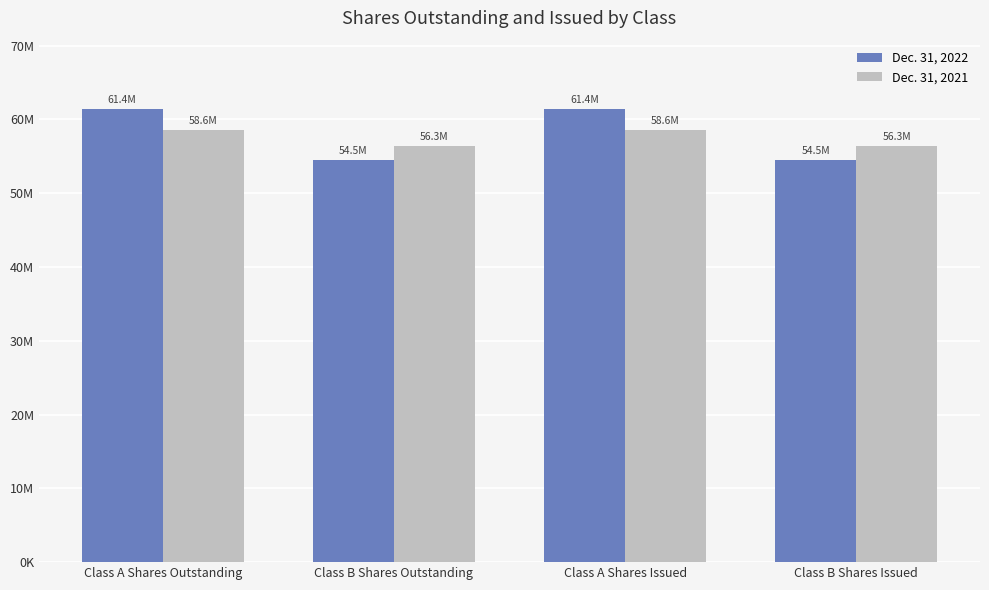

What is the label of the 1st bar from the right?

Class B Shares Issued